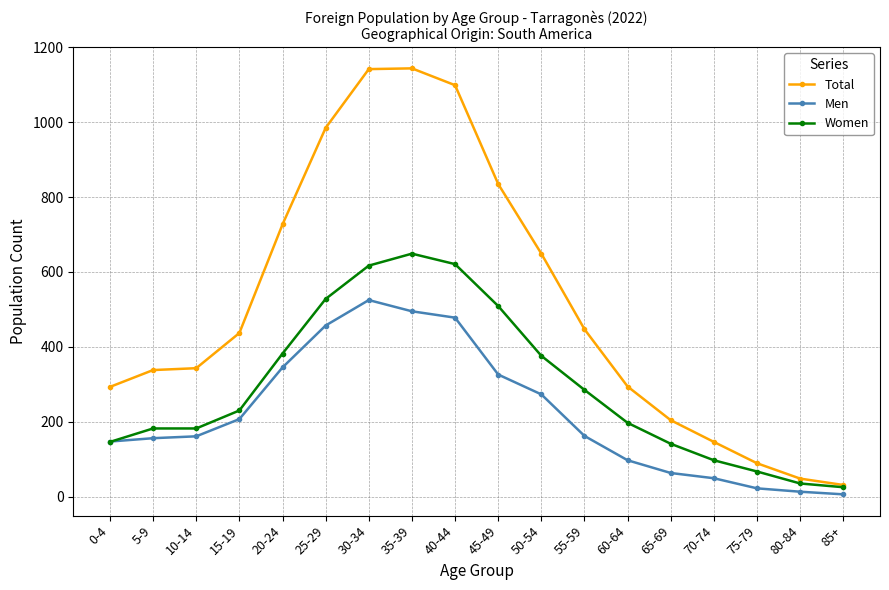

What is the spread (max minus min) of values at 45-49?

509